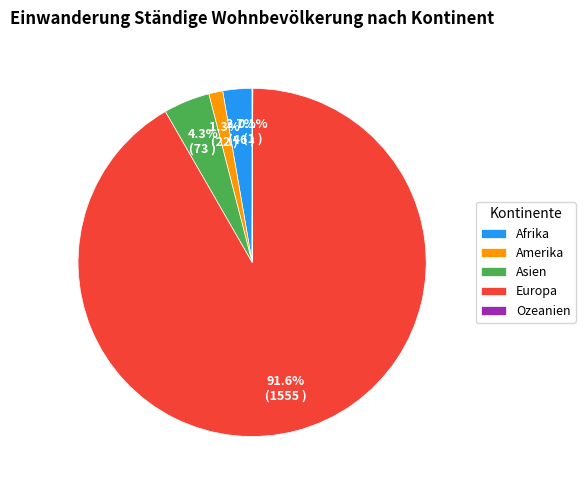

Which category has the biggest portion of the pie?

Europa